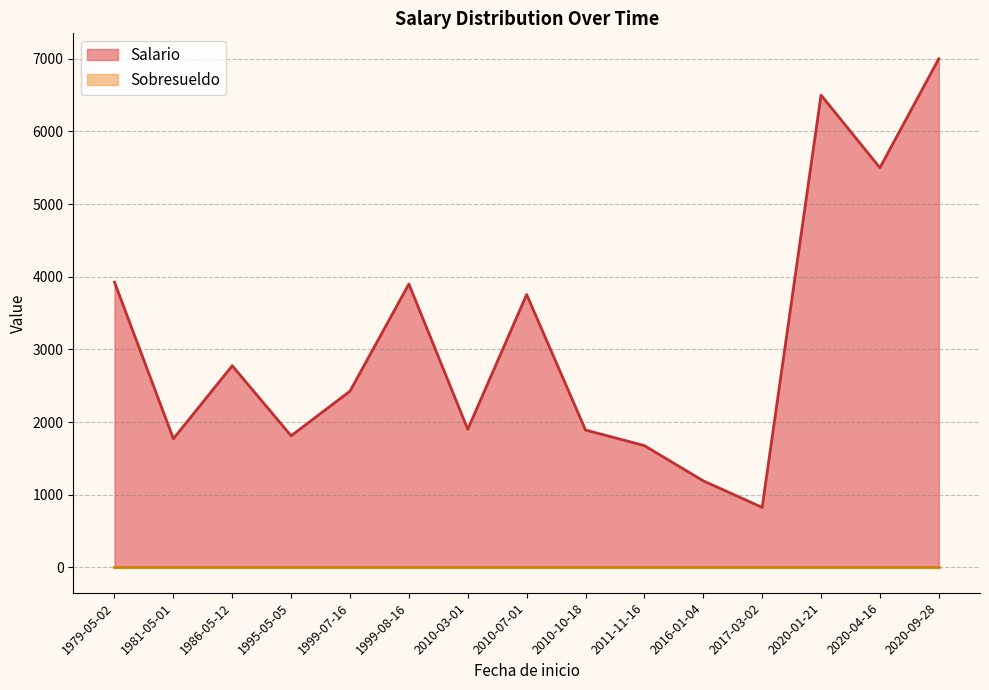

Which series has the largest total across all categories?

Salario